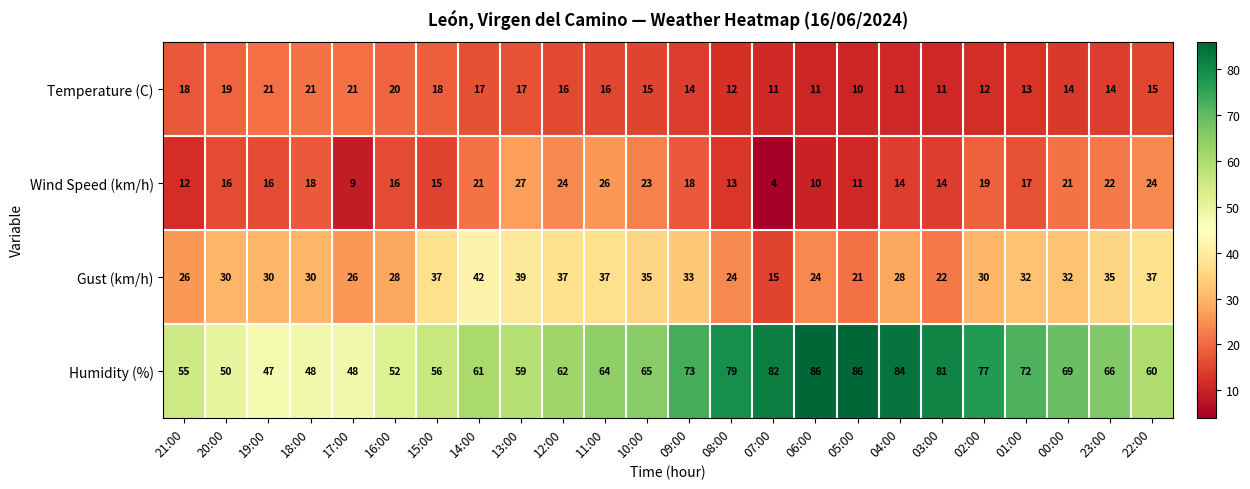

Between 05:00 and 01:00, which series saw the biggest shift?

Humidity (%)